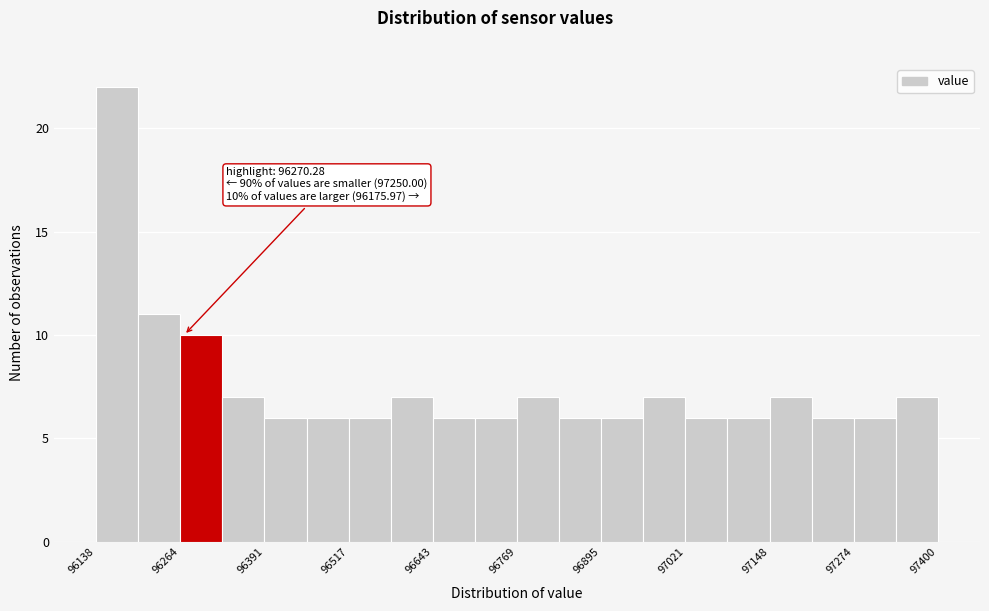

Read against the x-axis, roughly where is the centre of the tallest bar?

96160